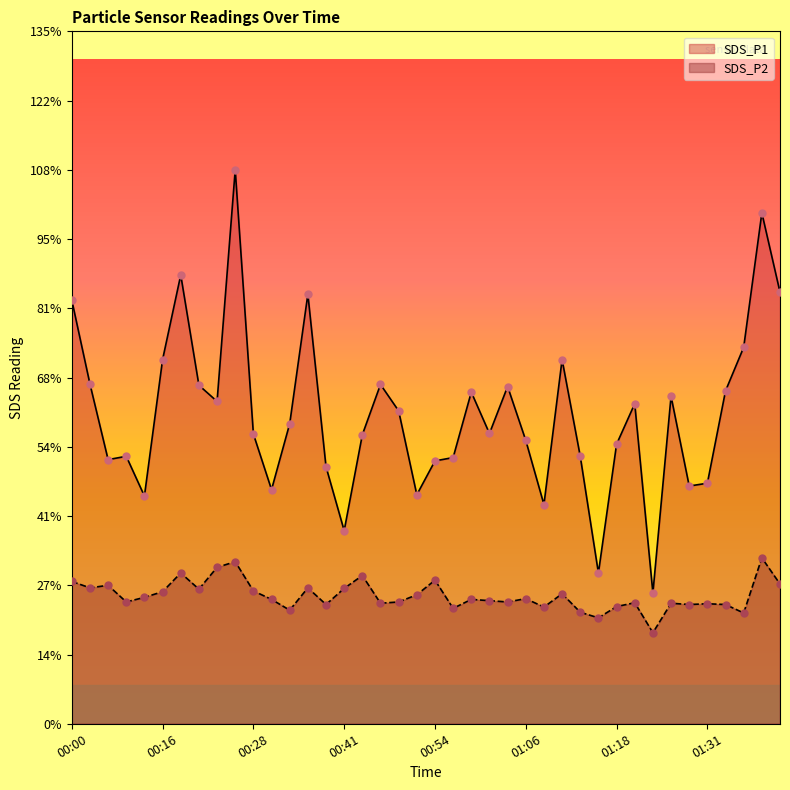

At which category is the sum across all series the highest?

00:26